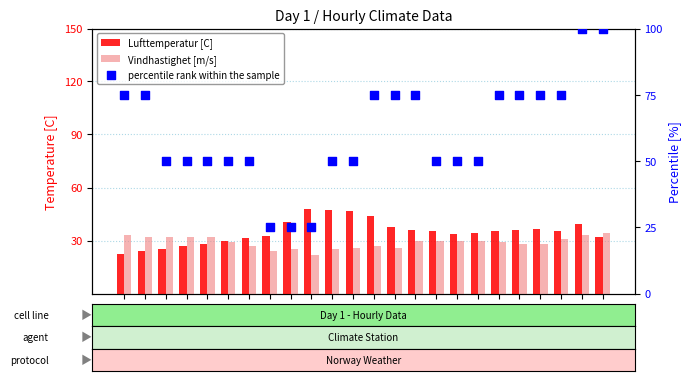

At which category is the sum across all series the highest?

23